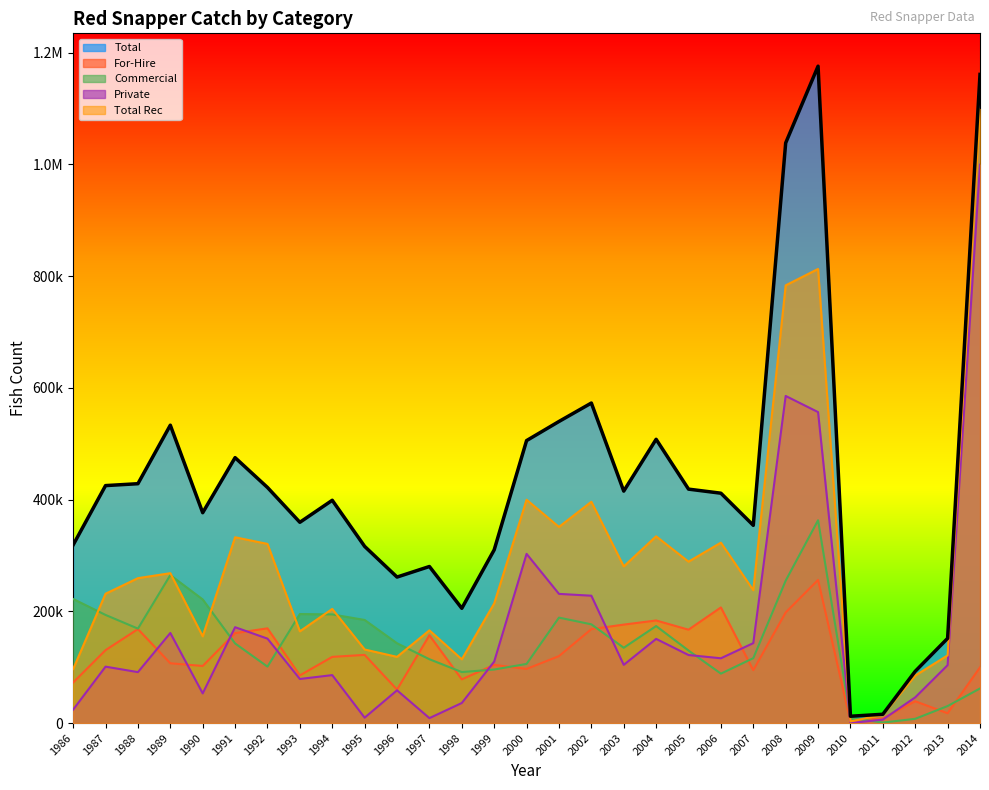

At which category does Commercial reach its first local peak?

1989